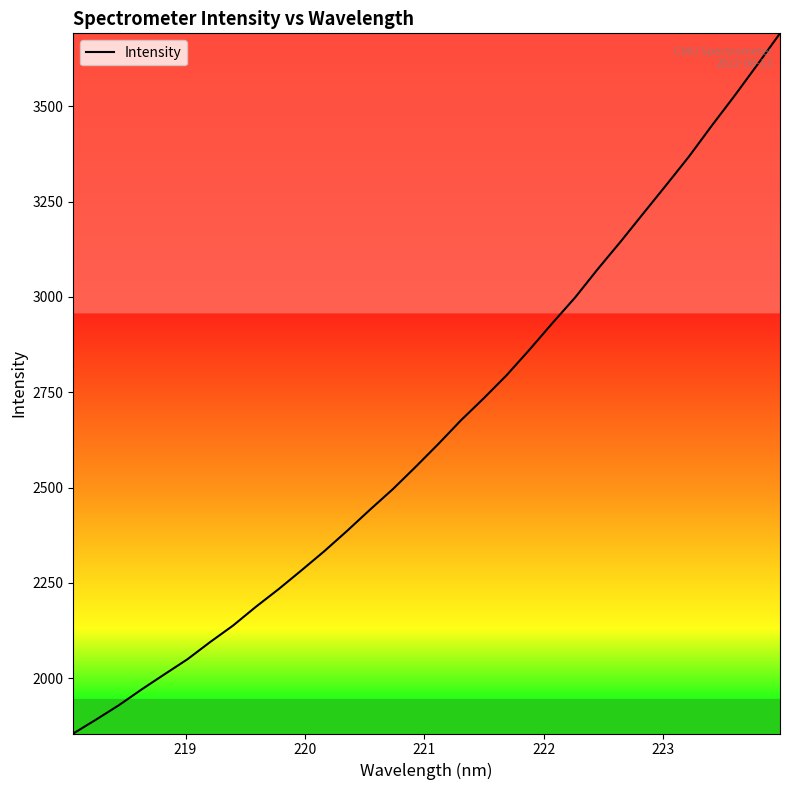

What is the greatest value displayed?

3691.5